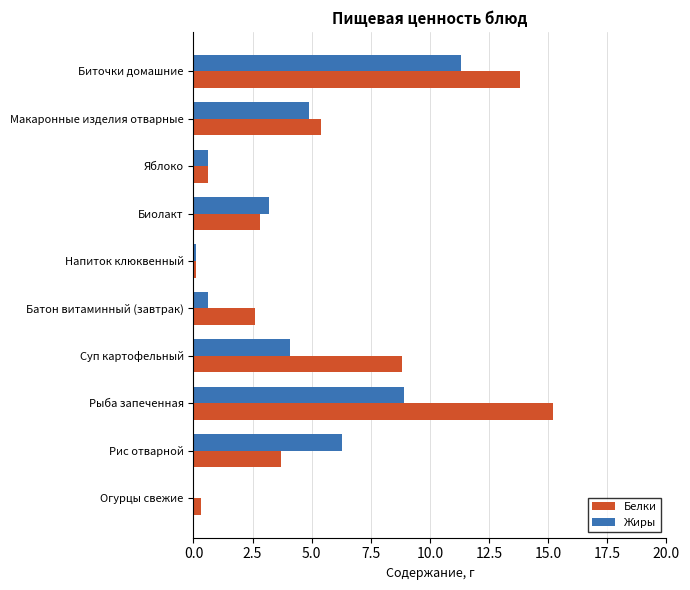

What is the approximate value of Белки at Биолакт?

2.8